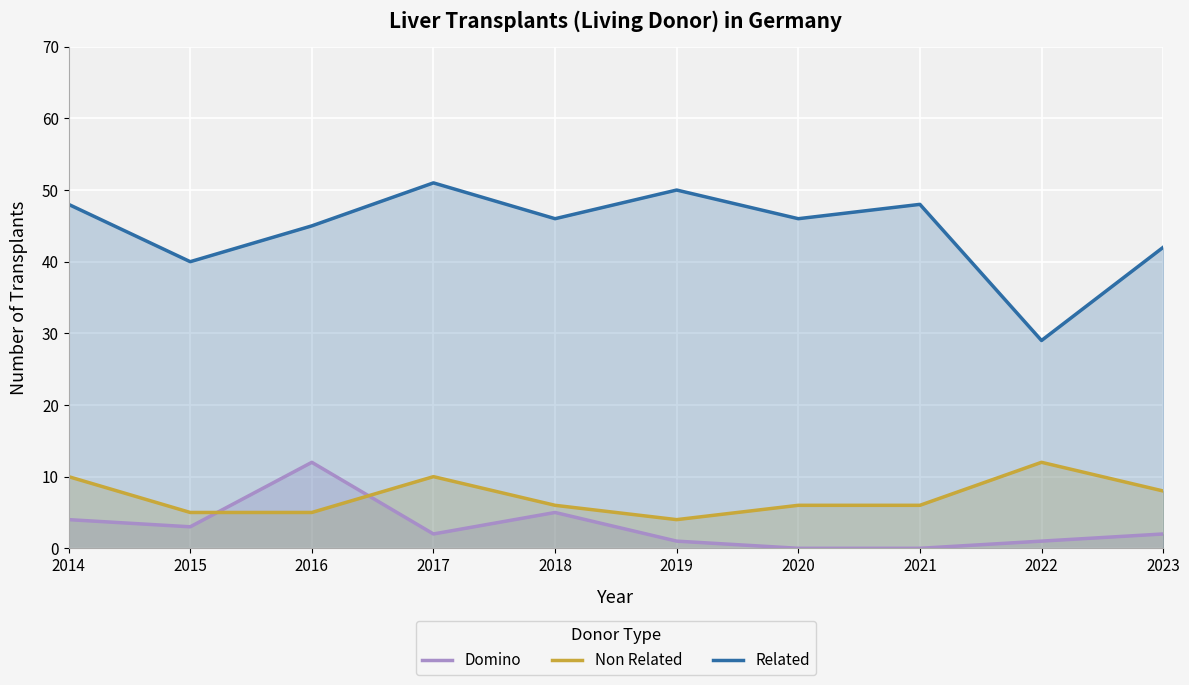

True or false: Non Related and Related cross at least once.

False